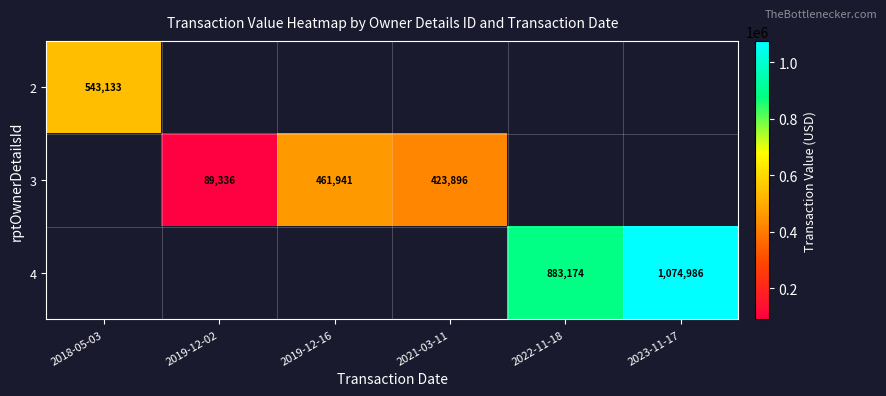

Which label corresponds to the smallest value in the chart?

2019-12-02